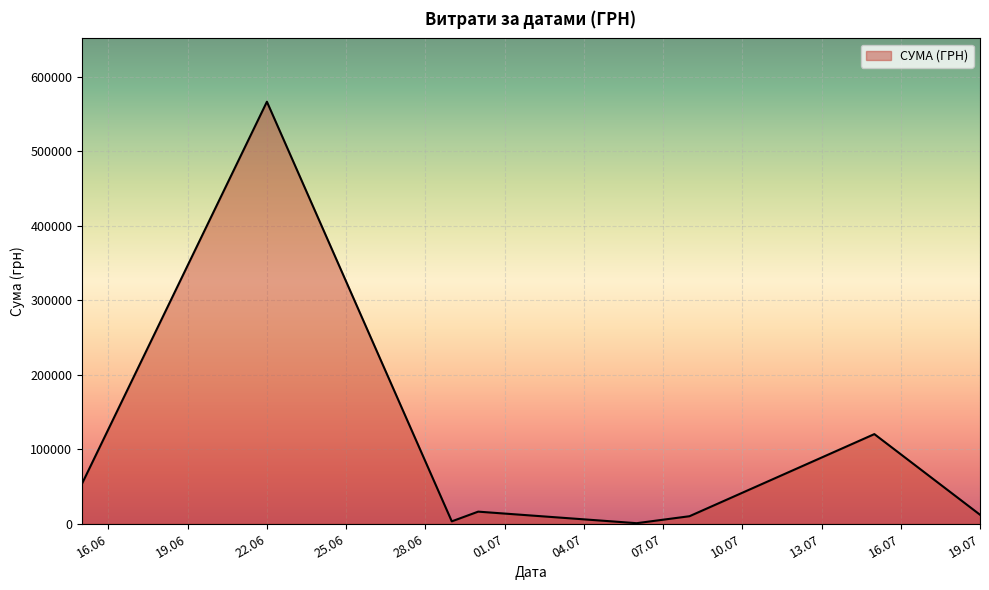

What is the maximum value shown in the chart?

566290.6